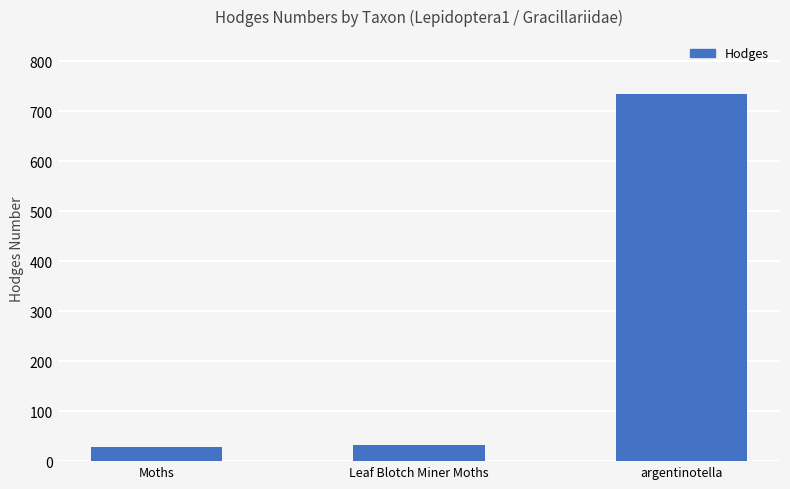

What is the smallest value displayed?

29.0